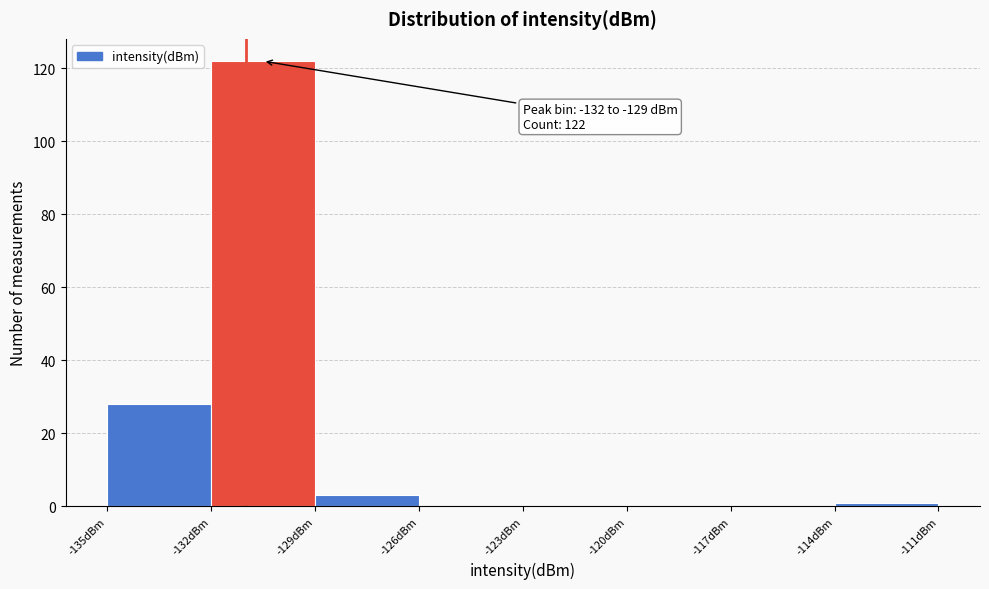

Over which range of the x-axis is the bar tallest?

-132 to -129